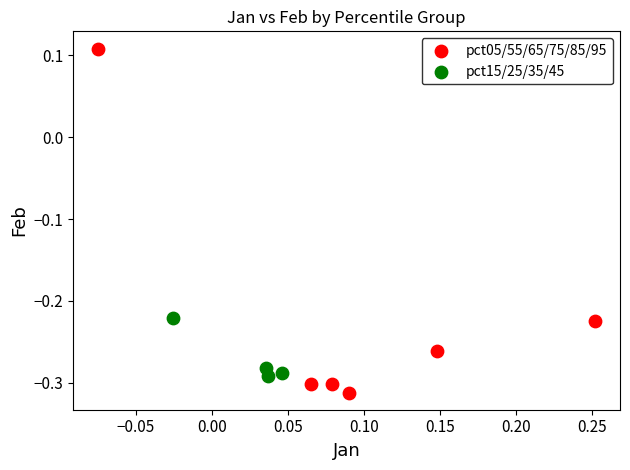

Which series contains the highest Y value?

pct05/55/65/75/85/95